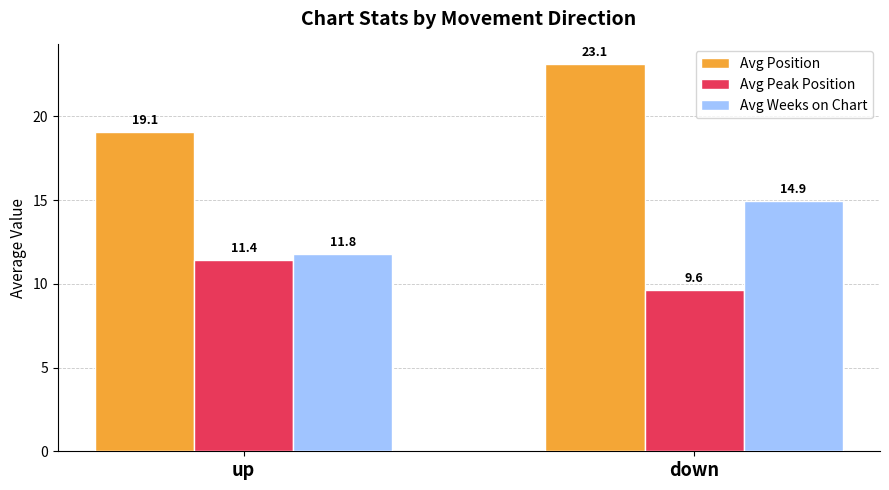

Where does the Avg Weeks on Chart series first go above 14?

down